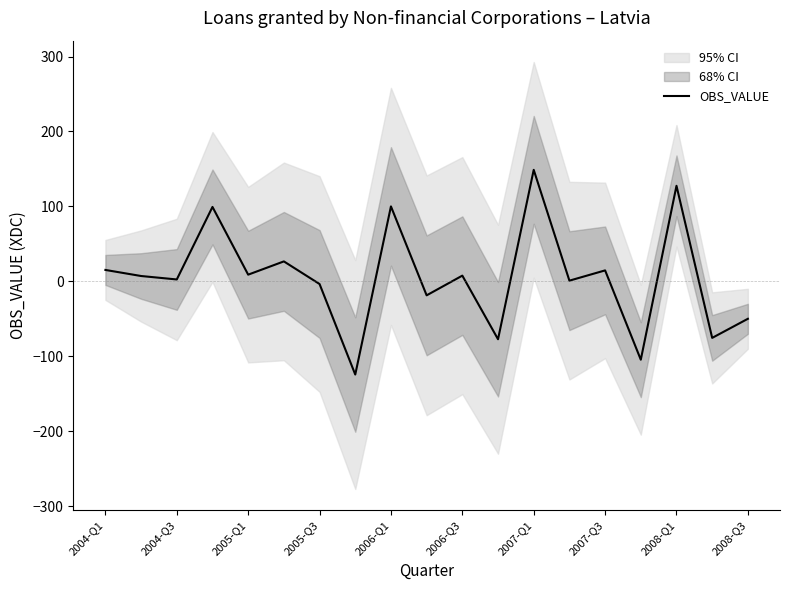

How many positive values are there?

12